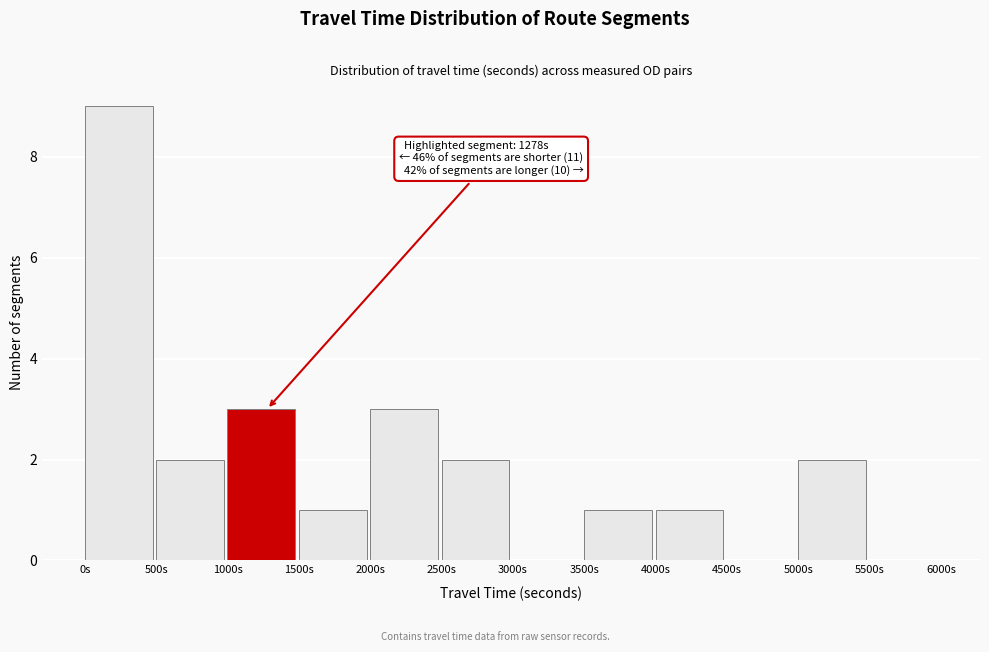

Over which range of the x-axis is the bar tallest?

0 to 500